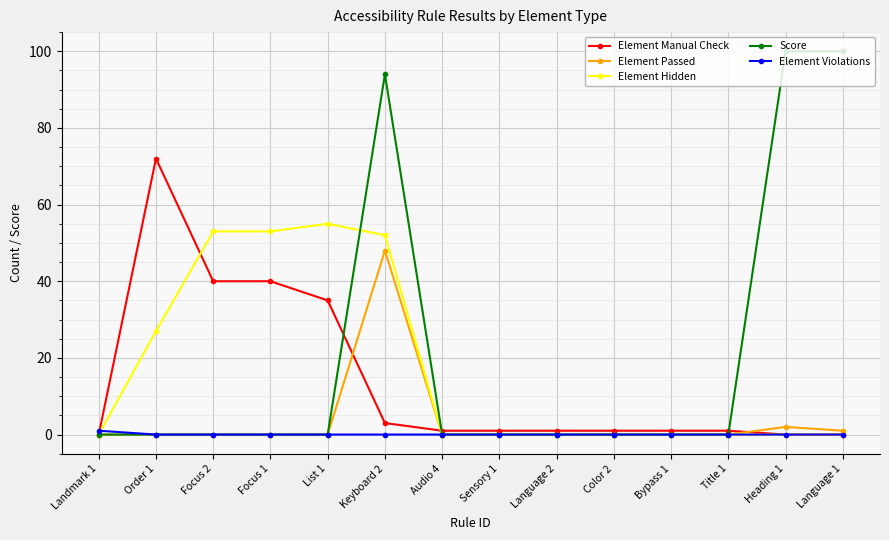

Reading right to left, what are all the values shown in this chart?

Element Manual Check: 0	0	1	1	1	1	1	1	3	35	40	40	72	0
Element Passed: 1	2	0	0	0	0	0	0	48	0	0	0	0	0
Element Hidden: 0	0	0	0	0	0	0	0	52	55	53	53	27	0
Score: 100	100	0	0	0	0	0	0	94	0	0	0	0	0
Element Violations: 0	0	0	0	0	0	0	0	0	0	0	0	0	1